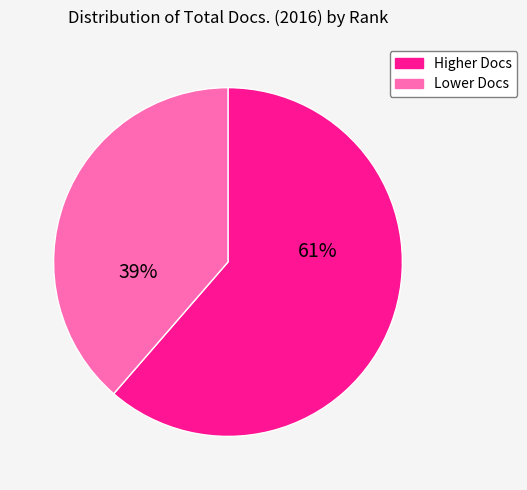

Is the sum of Higher Docs and Lower Docs greater than half?

Yes